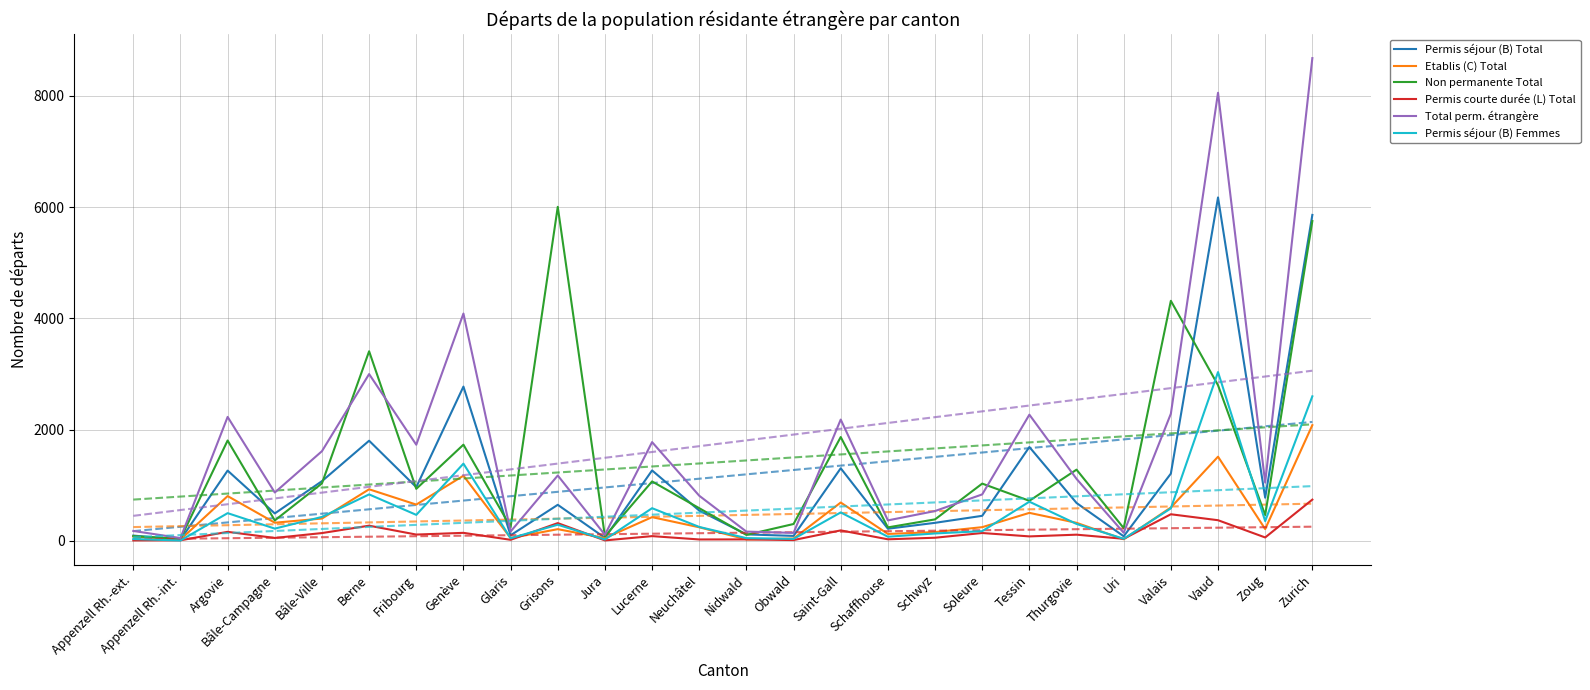

What is the difference between the second highest and minimum values in the Etablis (C) Total series?

1490